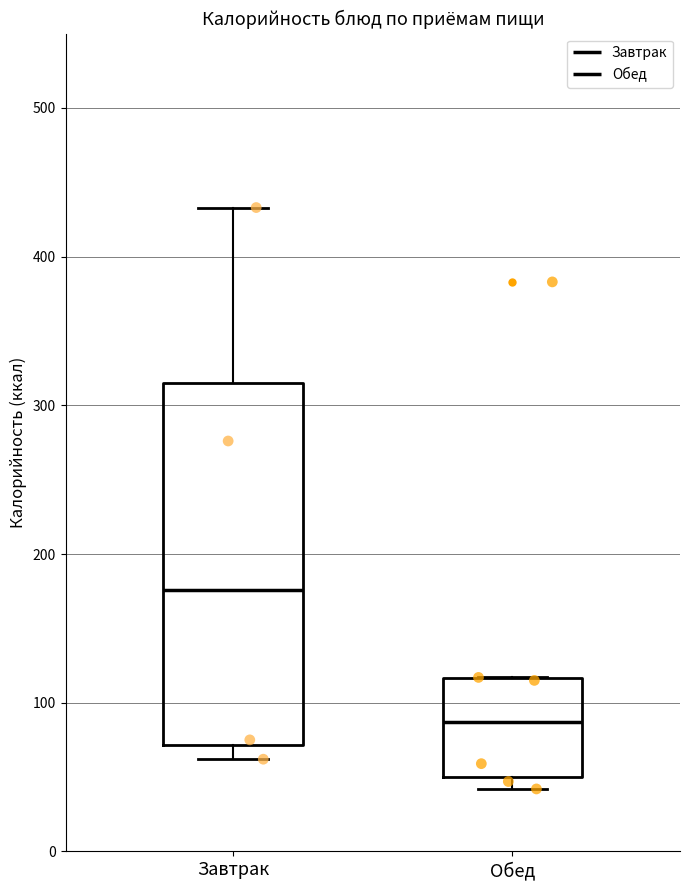

Which box has the highest median line?

Завтрак